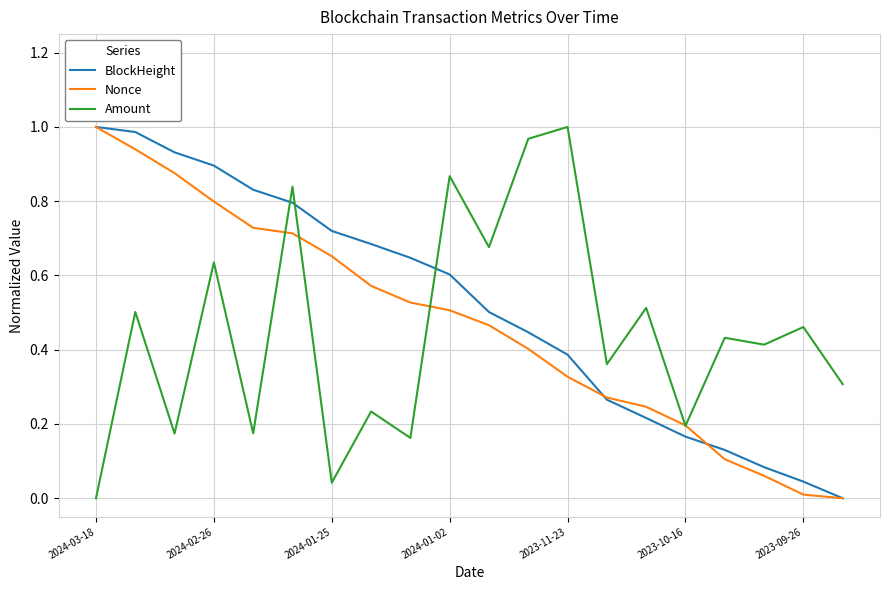

How many intersections are there between Amount and BlockHeight?

3